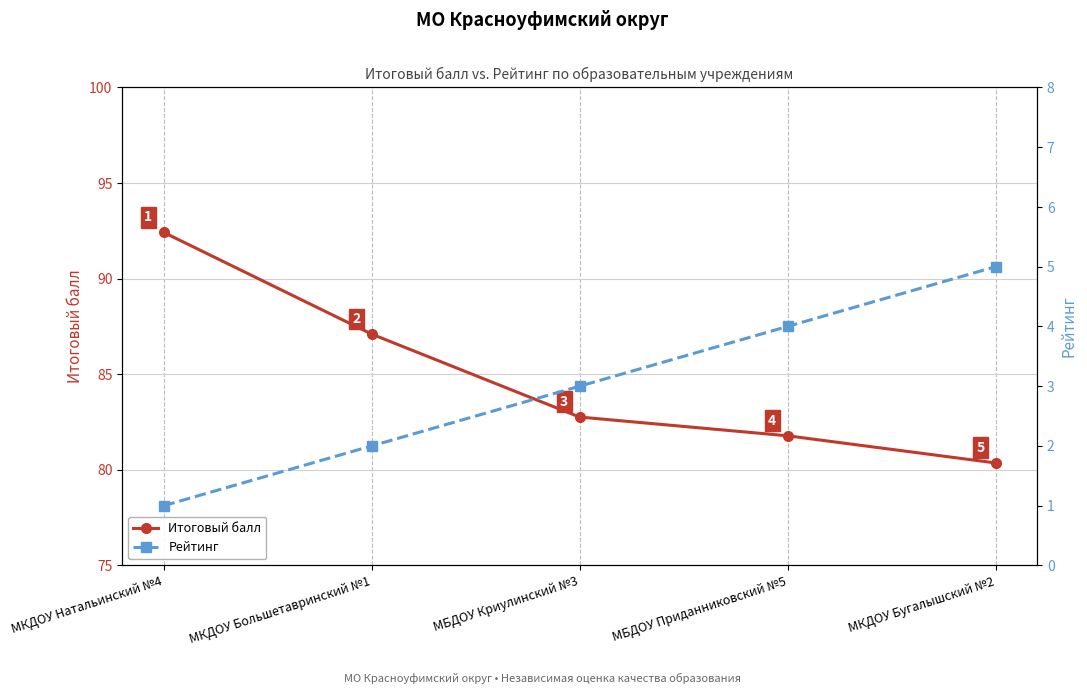

How many data points in Рейтинг are less than 3?

2